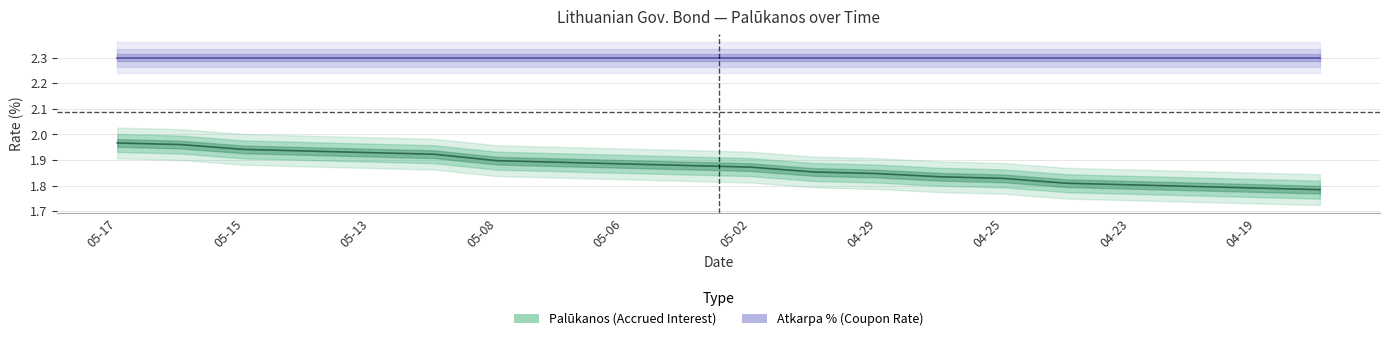

What is the smallest value displayed?

1.8